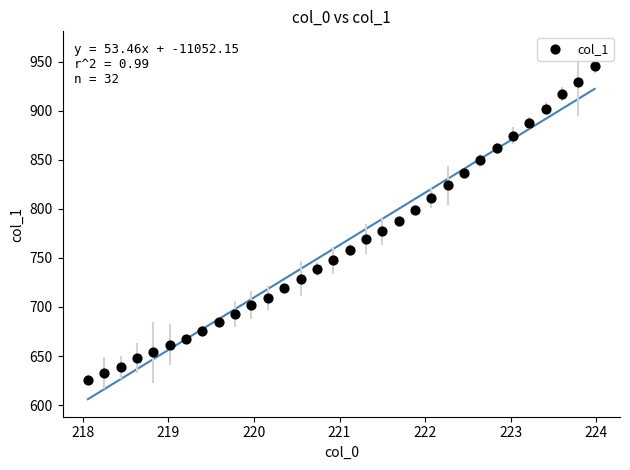

What is the range of X values (max minus min)?

5.9